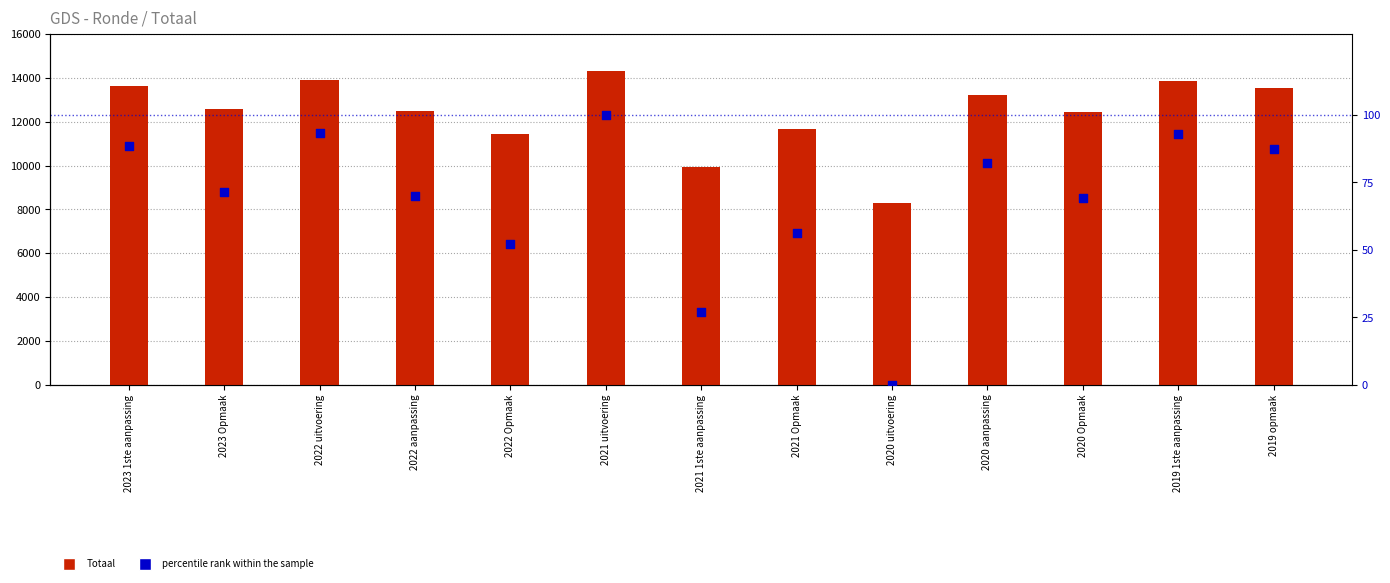

Which series has the largest total across all categories?

Totaal